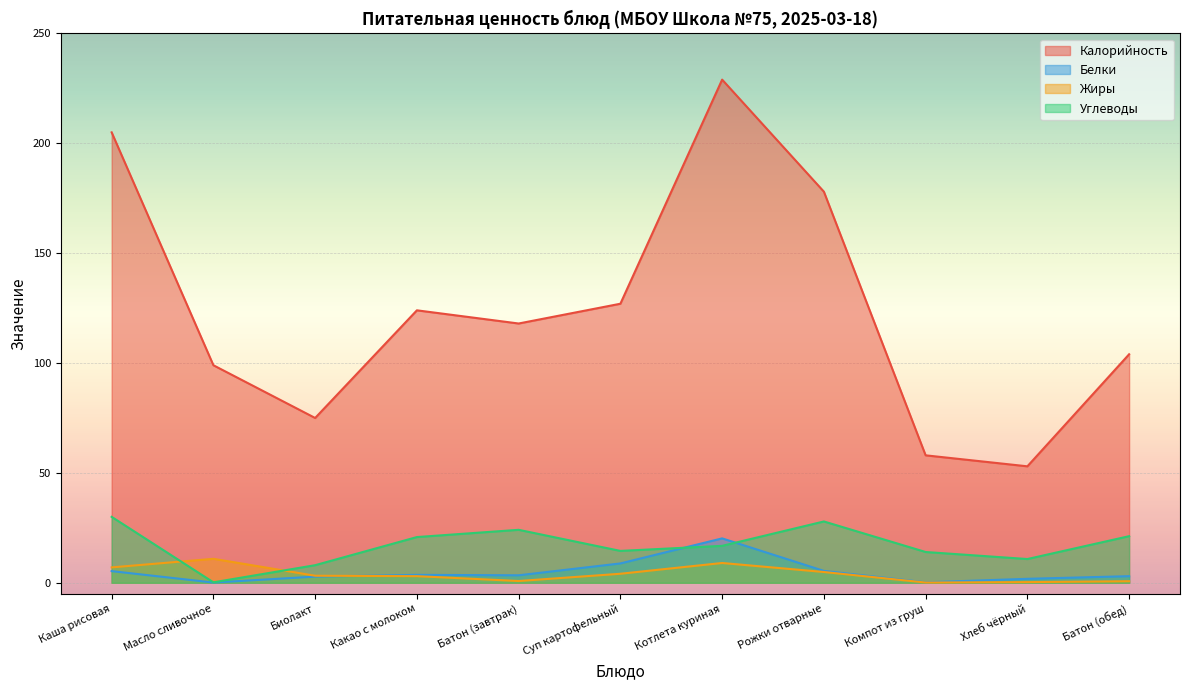

At which category does Калорийность reach its first local peak?

Какао с молоком